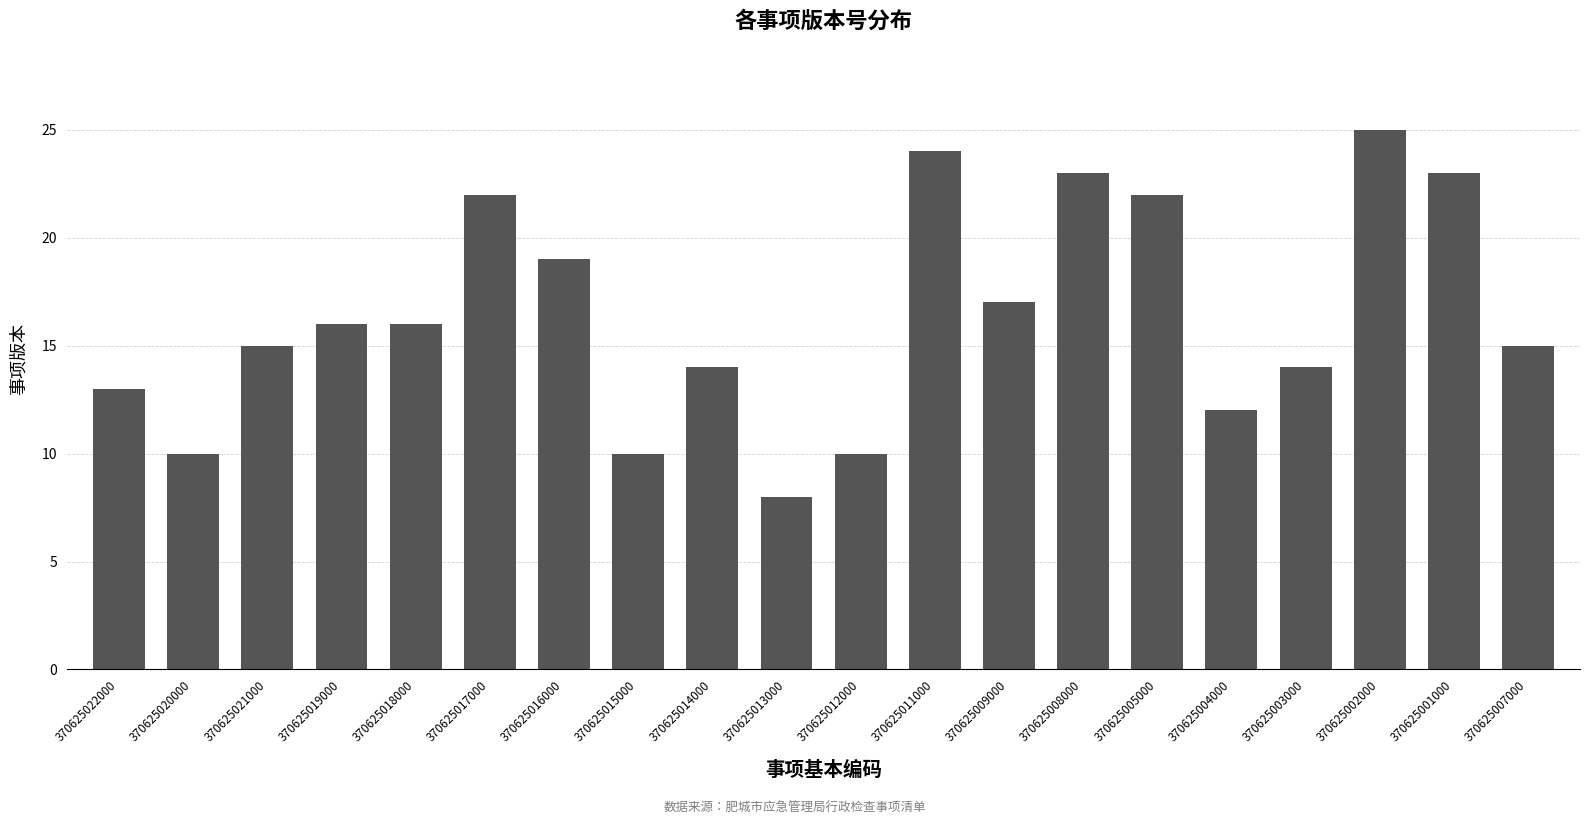

How many values are below 16?

10